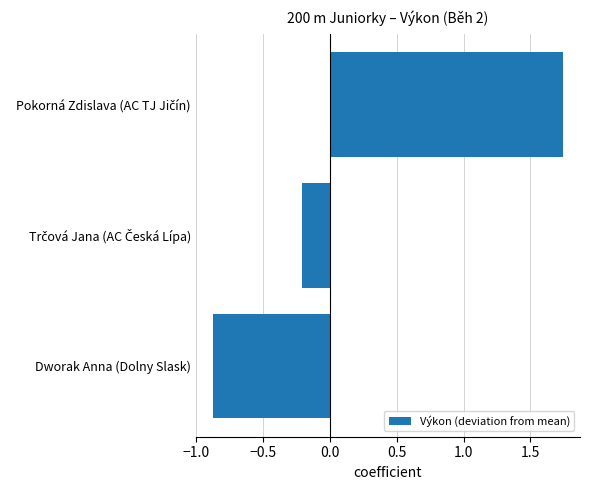

At which category does the chart reach its minimum across all series?

Dworak Anna (Dolny Slask)